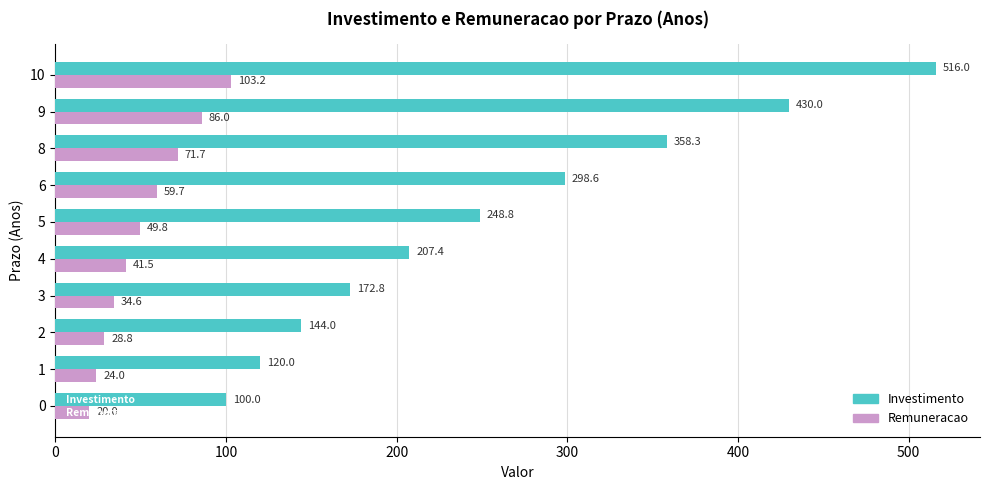

At how many categories does at least one series exceed 390?

2